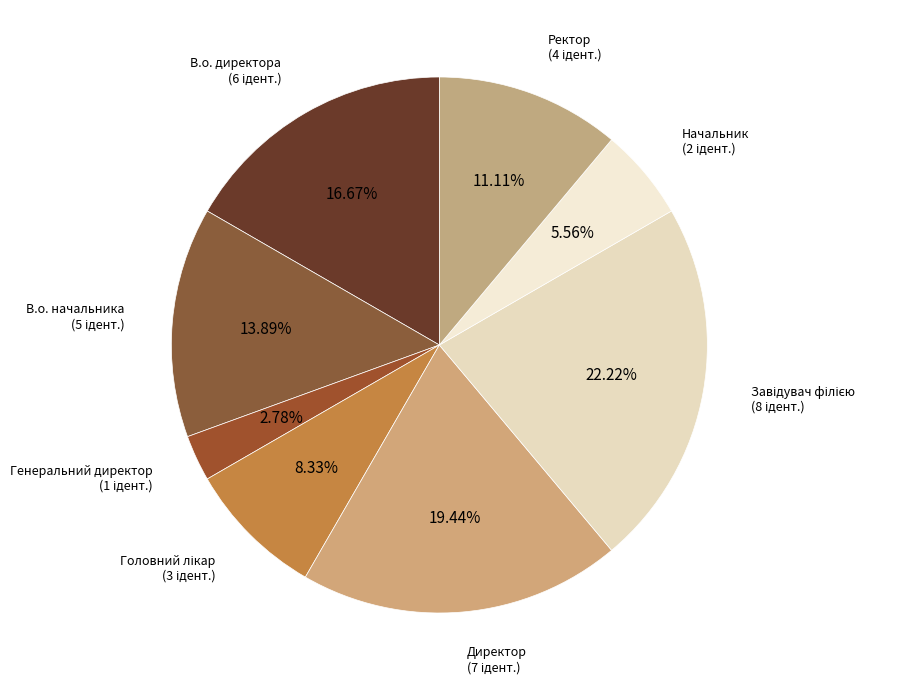

Count the number of slices in the pie.

8